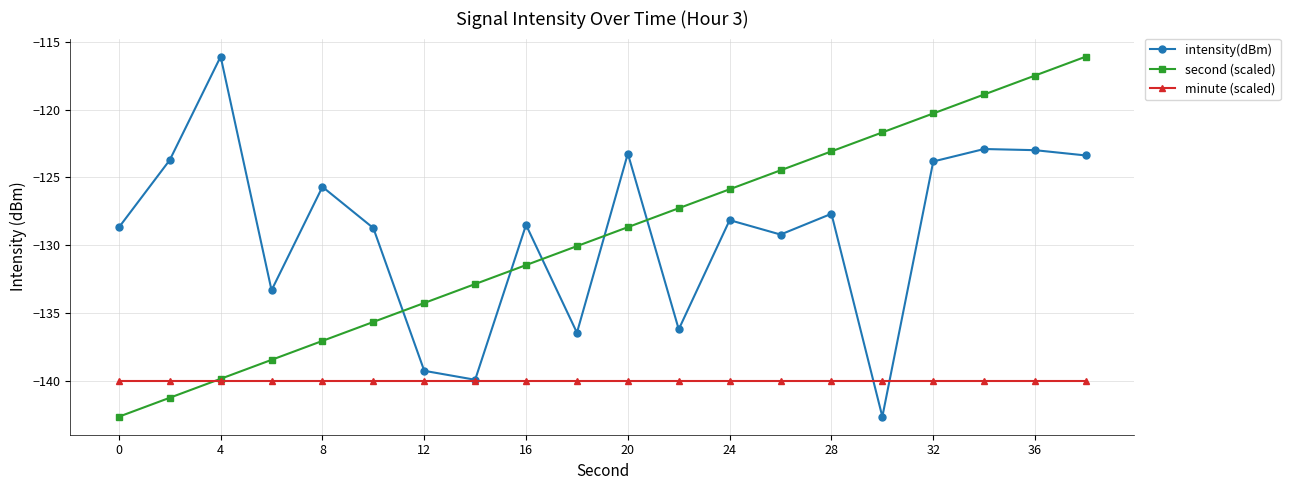

What is the value of the intensity(dBm) point at the 17th from the left?

-123.8